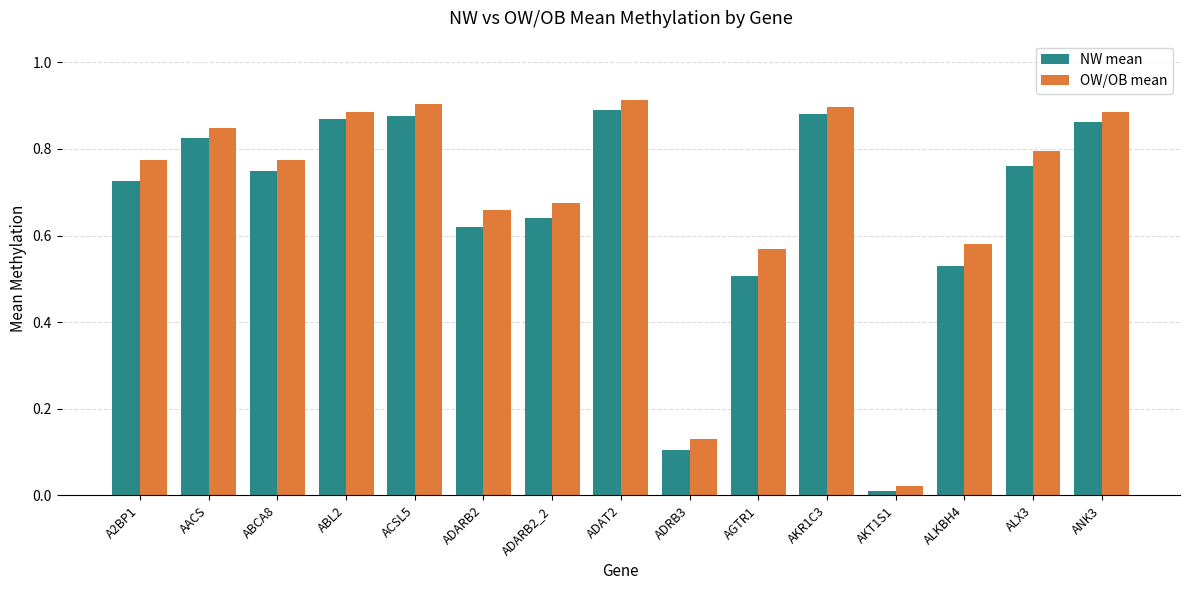

What is the total value across all series at ADARB2_2?

1.3